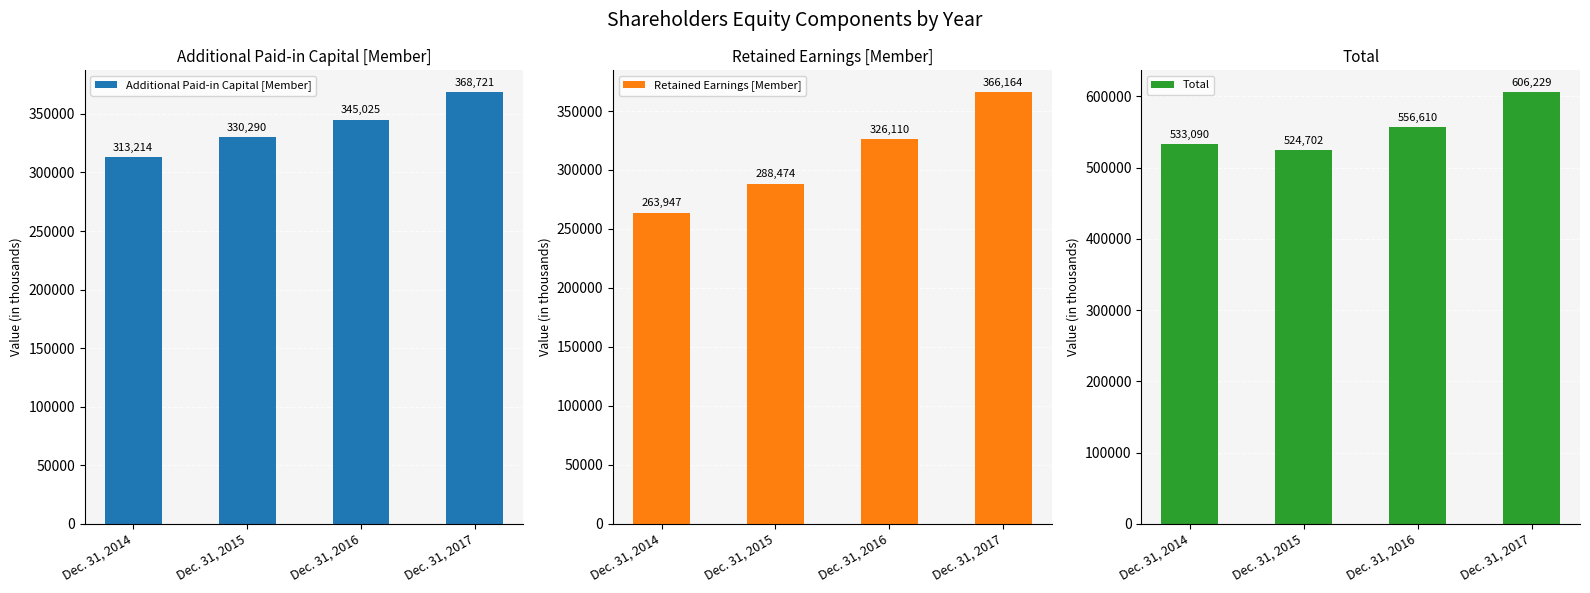

Reading left to right, what are all the values shown in this chart?

Additional Paid-in Capital [Member]: Dec. 31, 2014=313214	Dec. 31, 2015=330290	Dec. 31, 2016=345025	Dec. 31, 2017=368721
Retained Earnings [Member]: Dec. 31, 2014=263947	Dec. 31, 2015=288474	Dec. 31, 2016=326110	Dec. 31, 2017=366164
Total: Dec. 31, 2014=533090	Dec. 31, 2015=524702	Dec. 31, 2016=556610	Dec. 31, 2017=606229